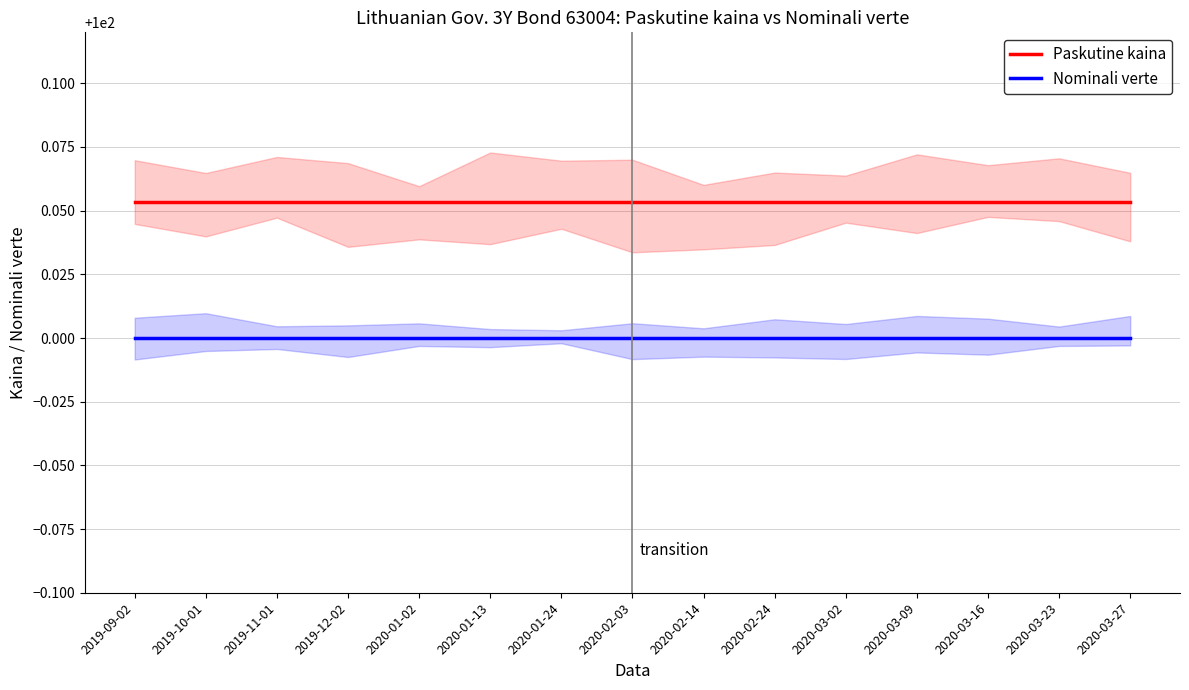

What is the approximate value of Paskutine kaina at 2020-02-14?

100.1